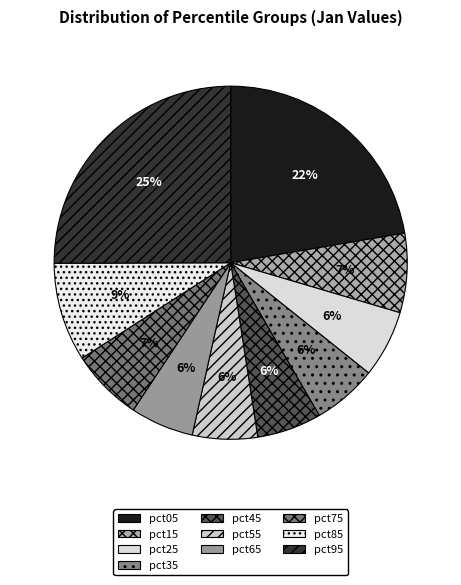

Does any single category account for the majority?

No